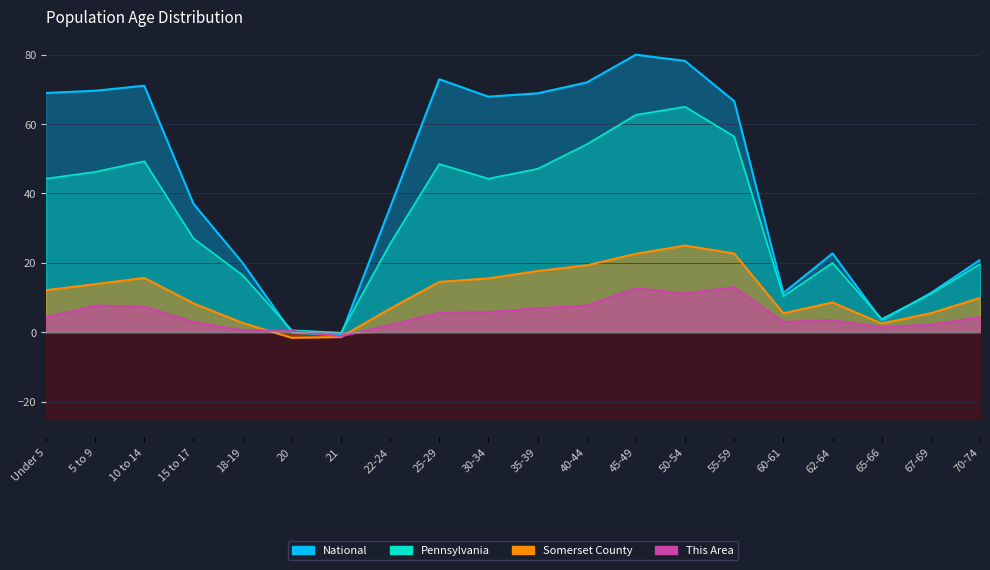

What is the label of the 14th point from the left?

50-54